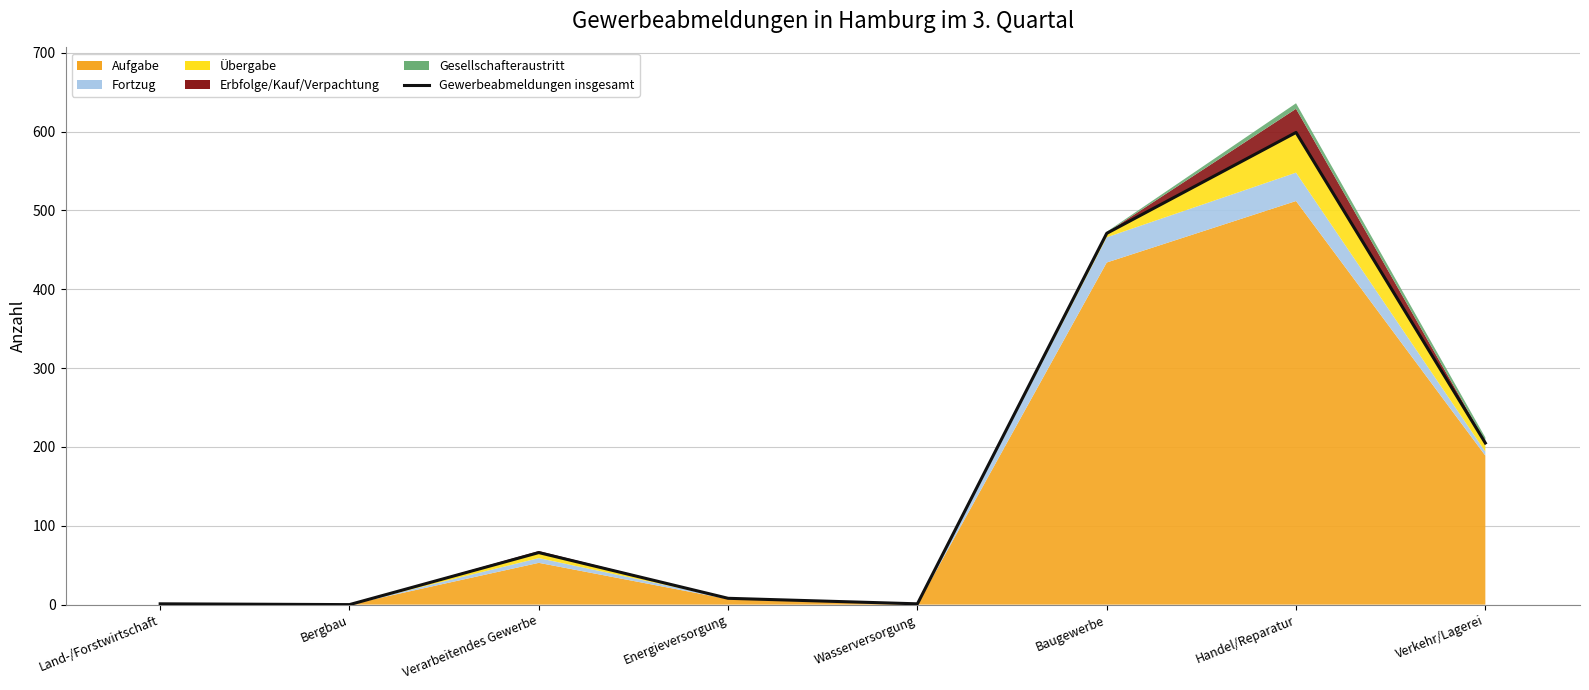

How many lines are shown in the chart?

1